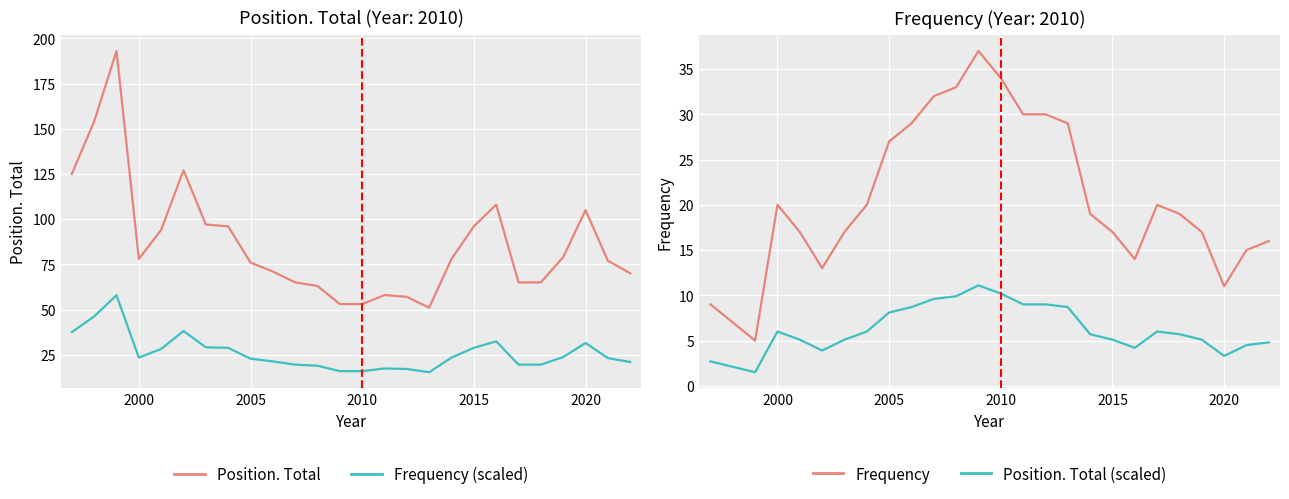

Which series has the largest total across all categories?

Position. Total